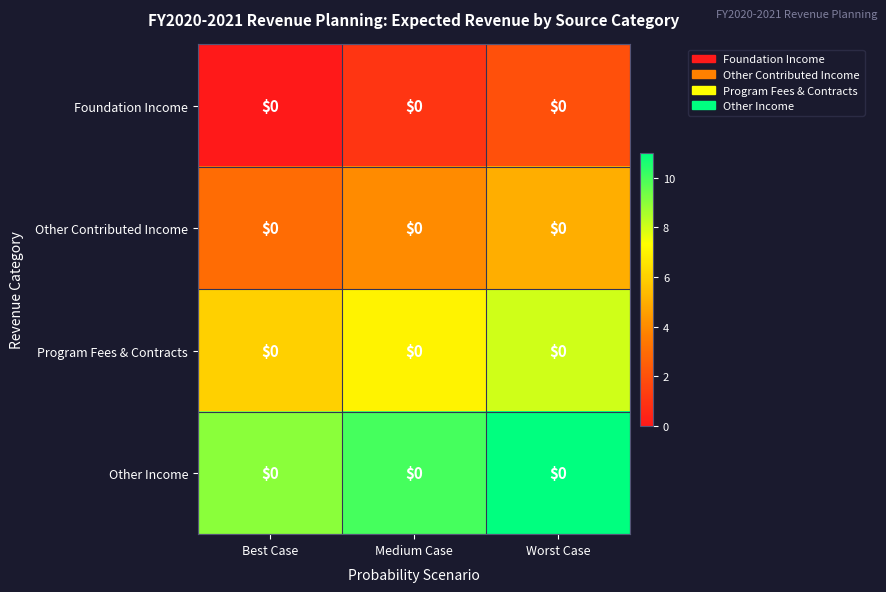

Is it true that row_2 equals 8 at Worst Case?

True